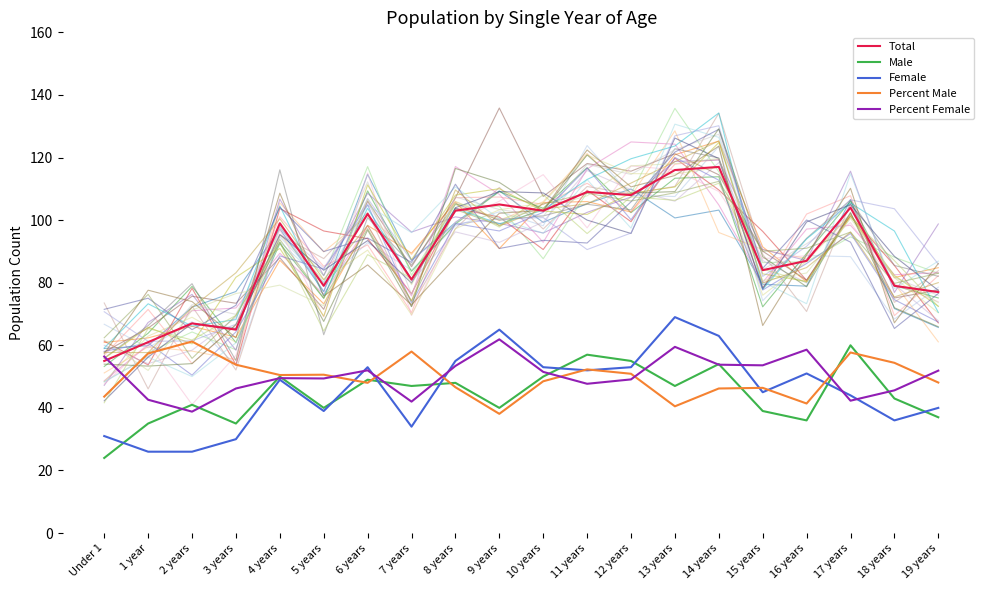

At 14 years, list the series in order from smallest to largest.

Percent Male, Percent Female, Male, Female, Total